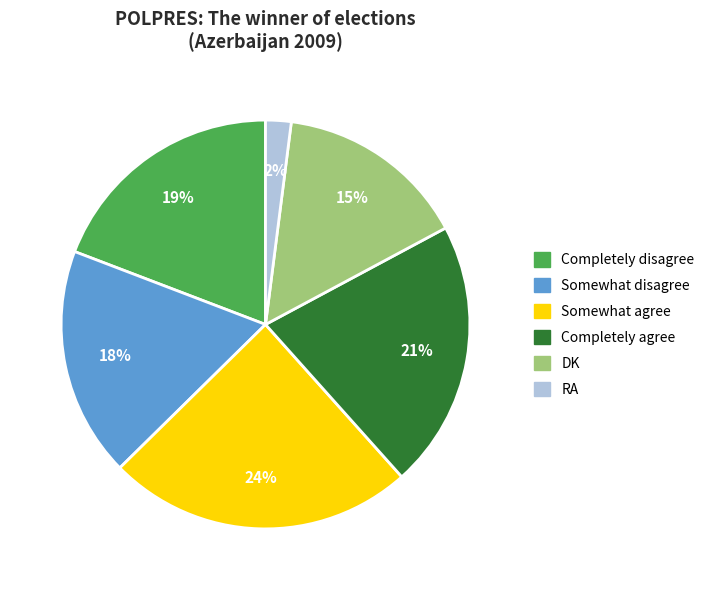

Between Somewhat disagree and Completely disagree, which is larger?

Completely disagree